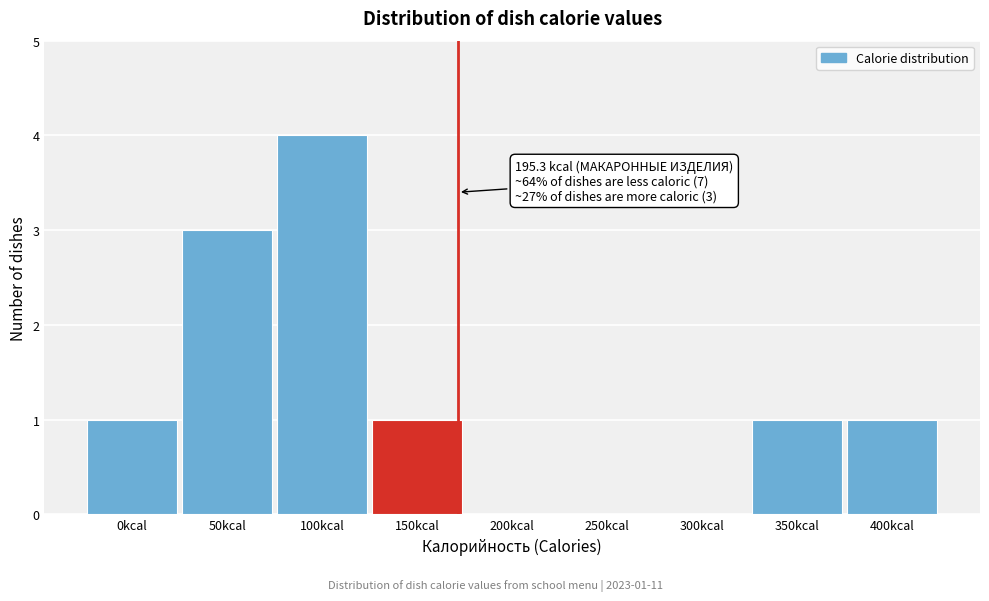

Reading left to right, what are all the values shown in this chart?

0kcal=1	50kcal=3	100kcal=4	150kcal=1	200kcal=0	250kcal=0	300kcal=0	350kcal=1	400kcal=1